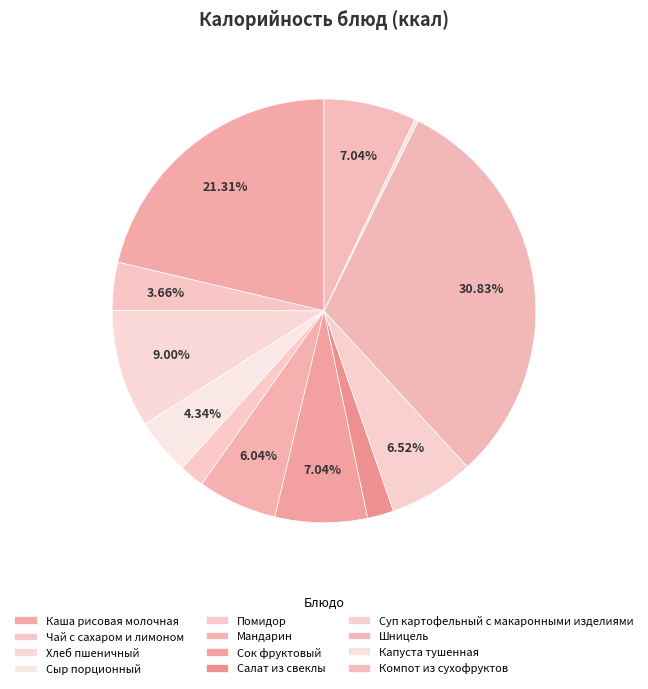

Which slice is the largest?

Шницель